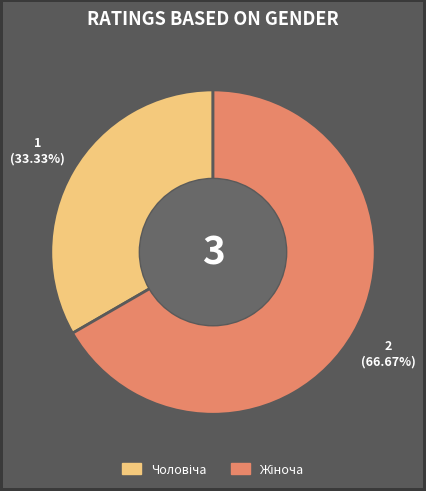

Is there a majority slice in this chart?

Yes